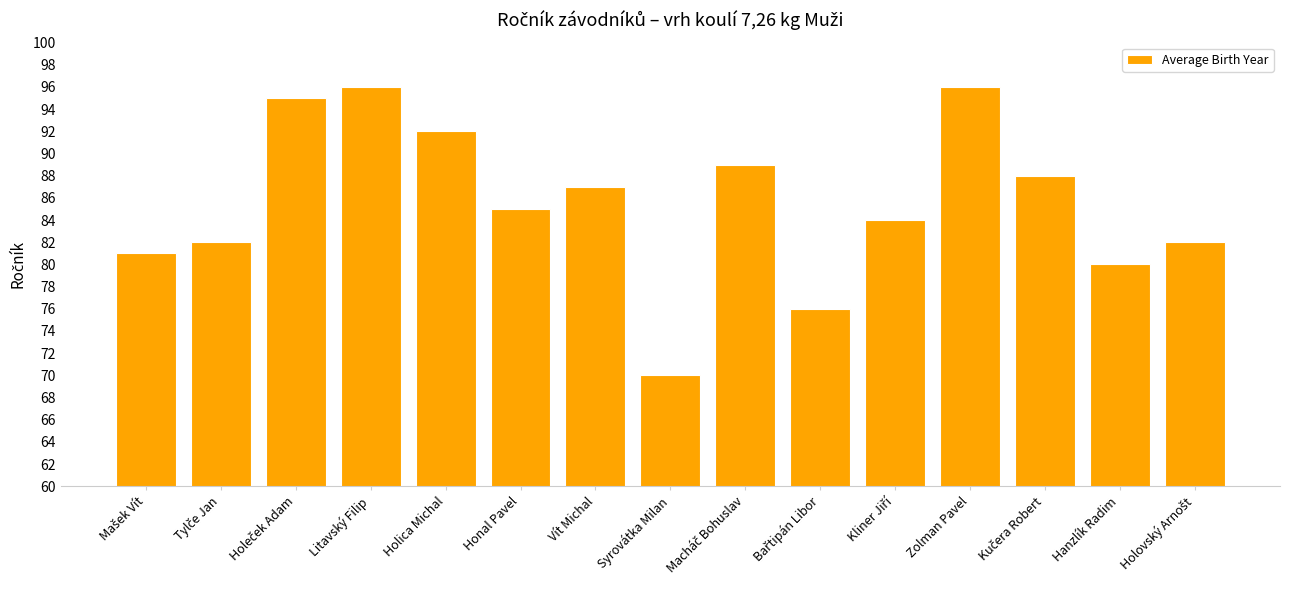

What position from the right is Honal Pavel?

10